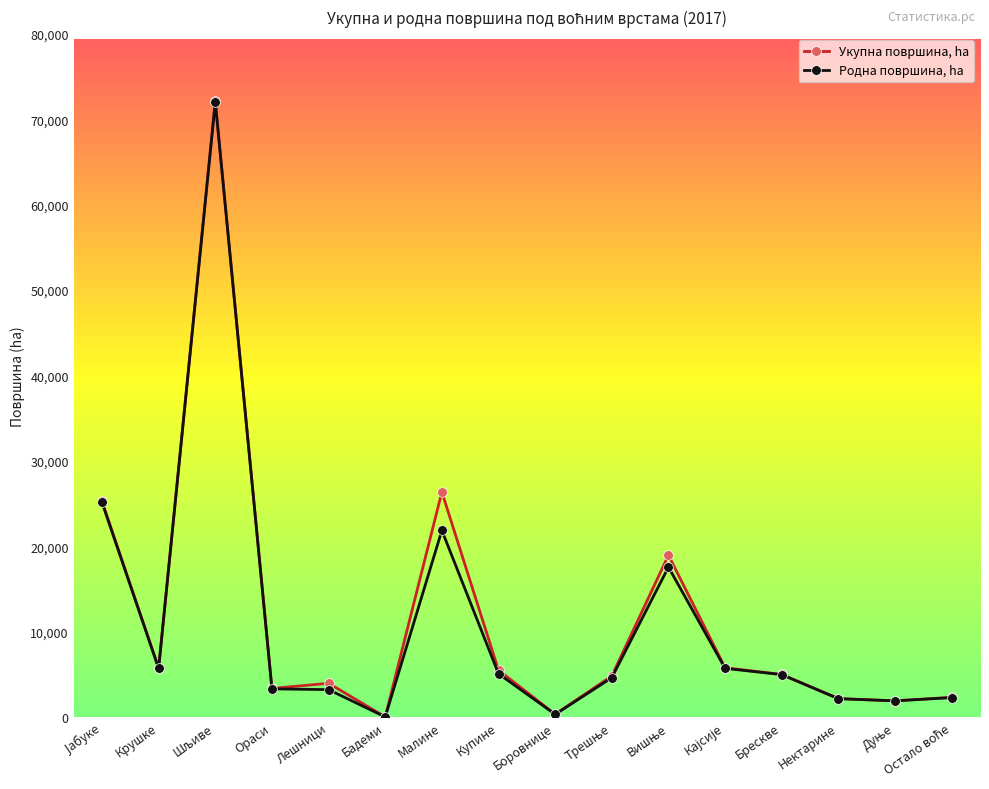

Where is the first local minimum for Родна површина, ha?

Крушке